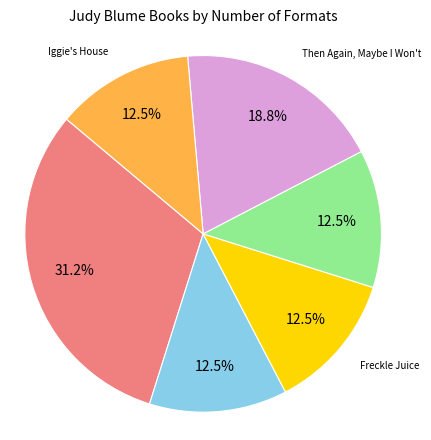

How many slices are in this pie chart?

6